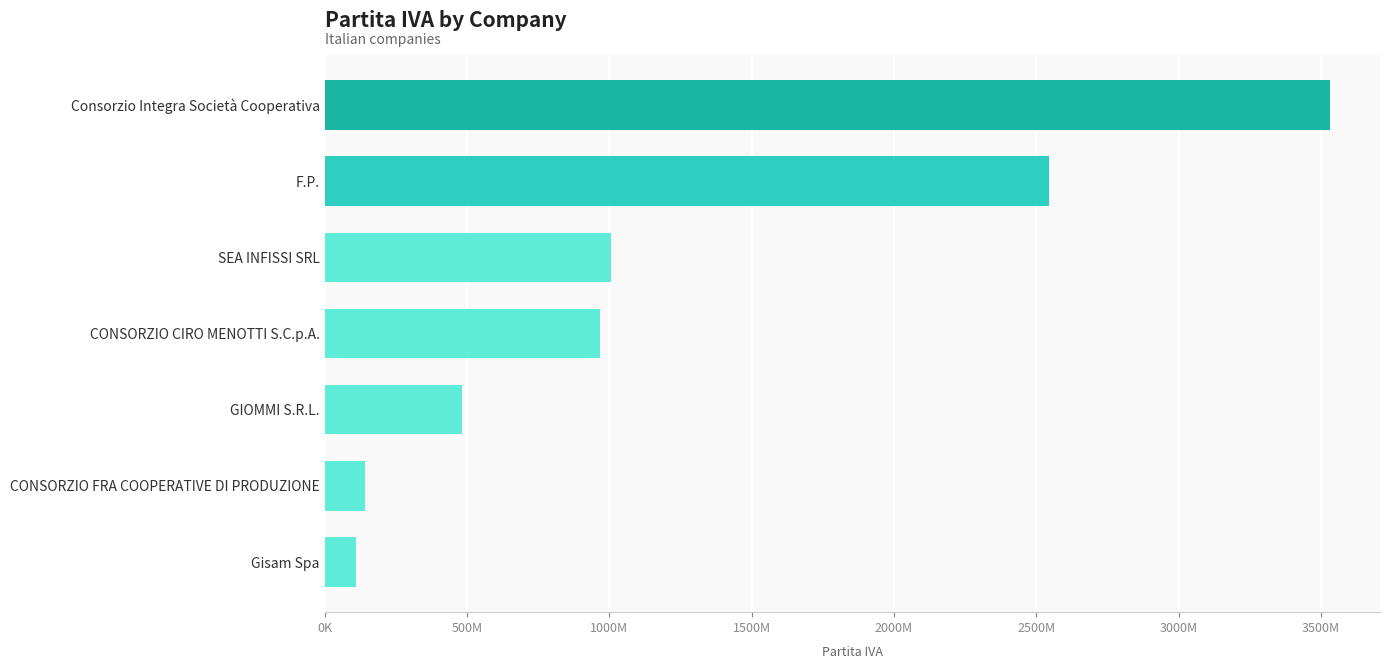

What is the sum of all values?

8782333646